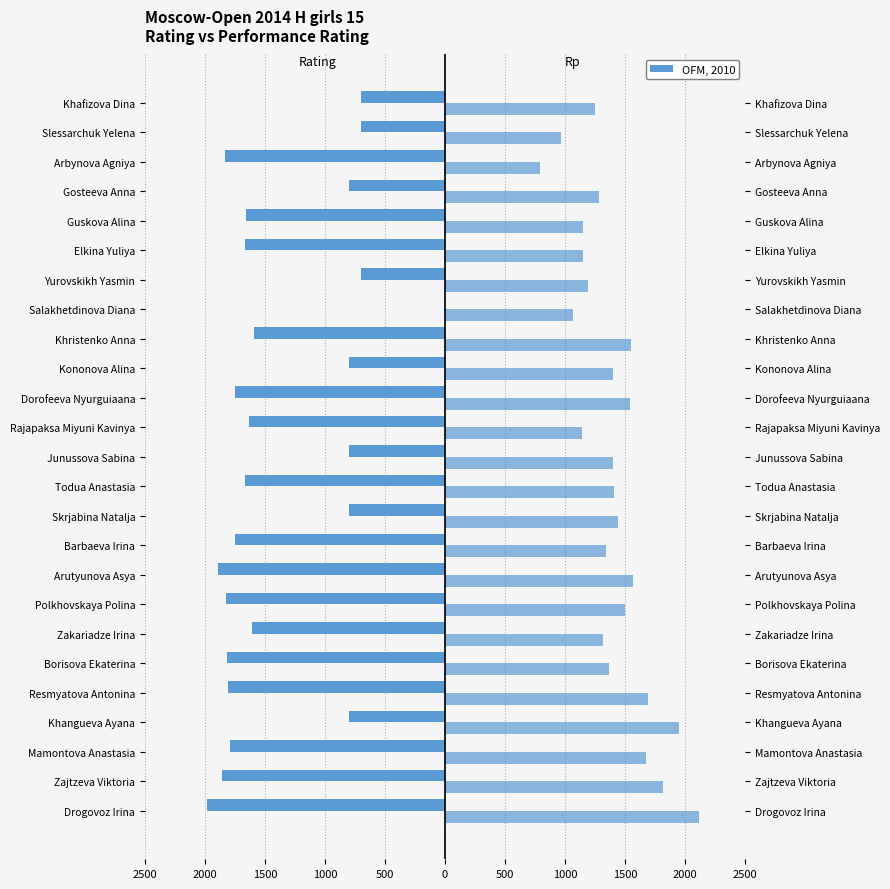

What is the maximum value for Rp?

2118